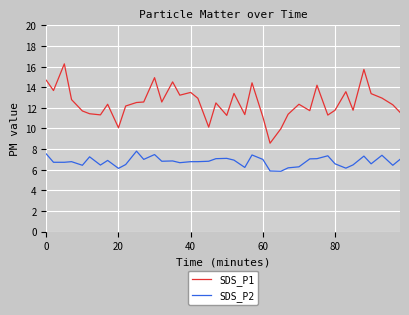

Which series has the widest spread of values?

SDS_P1